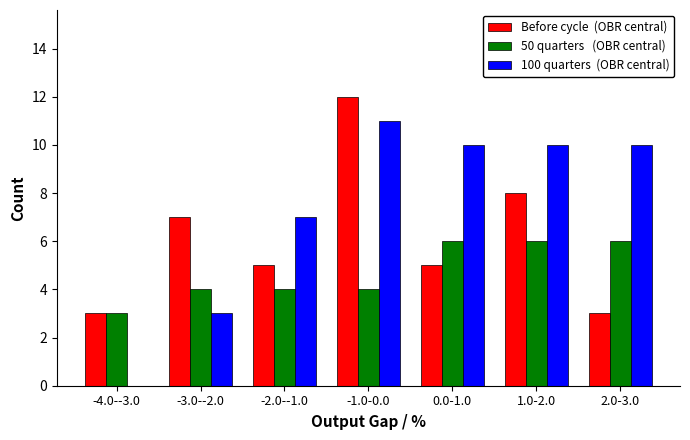

At which category does the chart reach its peak across all series?

-1.0-0.0